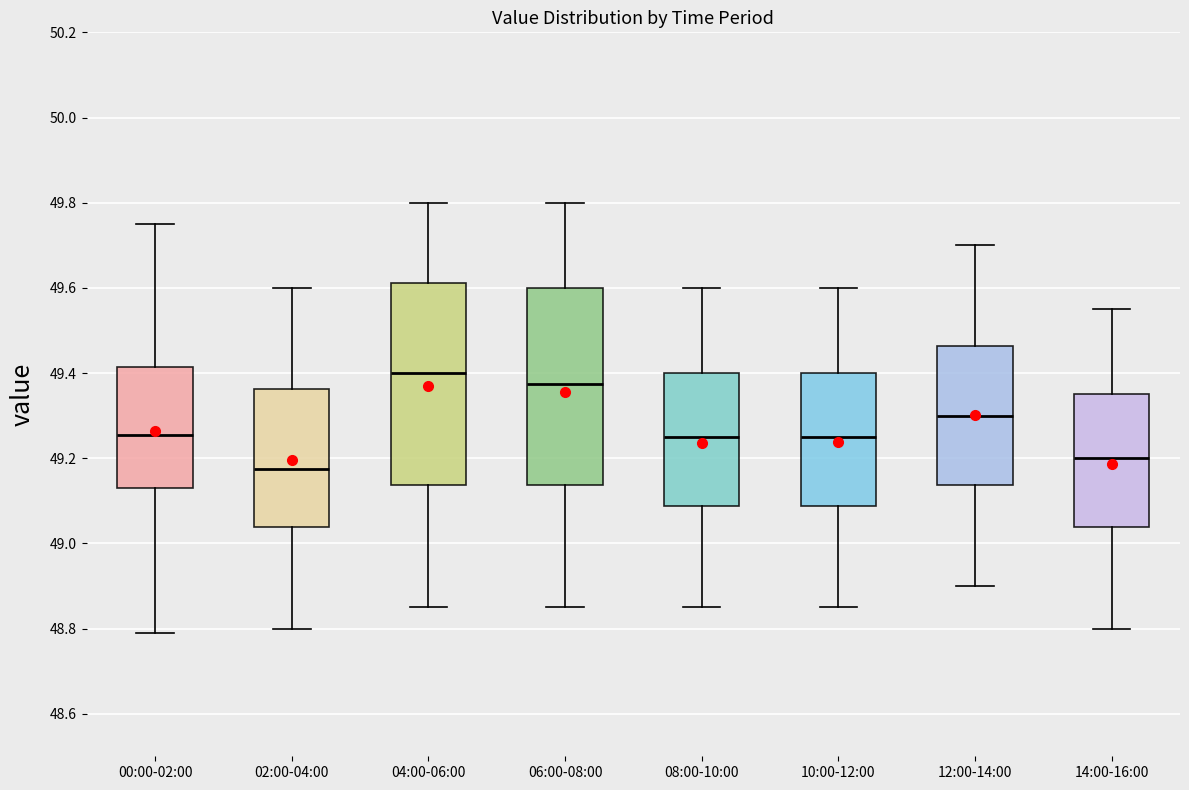

Reading left to right, transcribe this box plot: for each box, give where its median line is, the range the box spans, and where its two whiskers end, as read against the y-axis. The values are not printed on the chart, so give them approximately, as read against the axis.

00:00-02:00: median 49.26, box 49.14 to 49.42, whiskers 48.80 to 49.76
02:00-04:00: median 49.18, box 49.04 to 49.36, whiskers 48.80 to 49.60
04:00-06:00: median 49.40, box 49.14 to 49.62, whiskers 48.86 to 49.80
06:00-08:00: median 49.38, box 49.14 to 49.60, whiskers 48.86 to 49.80
08:00-10:00: median 49.26, box 49.08 to 49.40, whiskers 48.86 to 49.60
10:00-12:00: median 49.26, box 49.08 to 49.40, whiskers 48.86 to 49.60
12:00-14:00: median 49.30, box 49.14 to 49.46, whiskers 48.90 to 49.70
14:00-16:00: median 49.20, box 49.04 to 49.36, whiskers 48.80 to 49.56